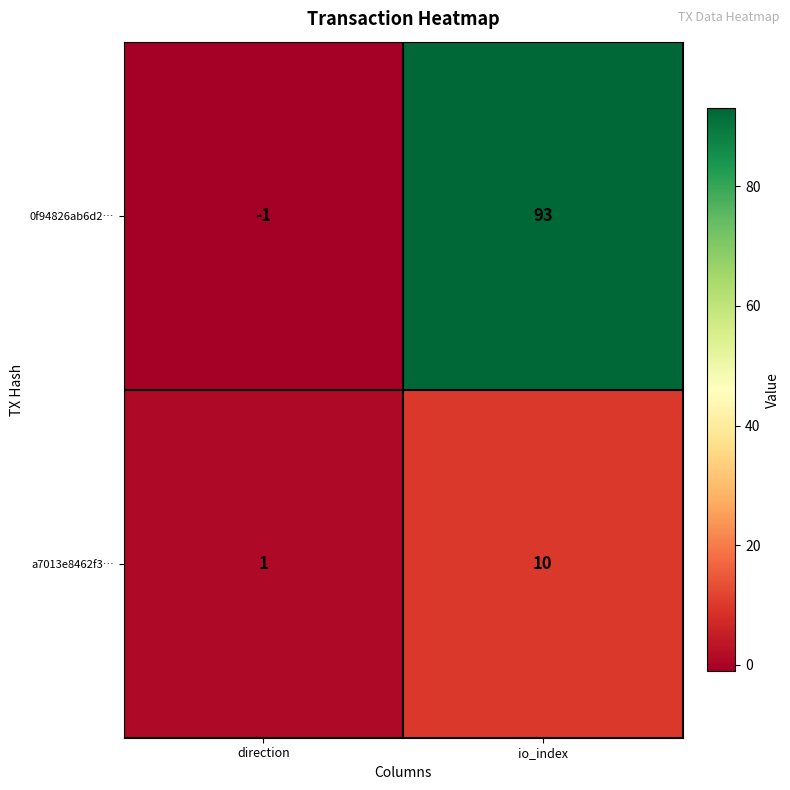

Between direction and io_index, which series saw the biggest shift?

0f94826ab6d2…